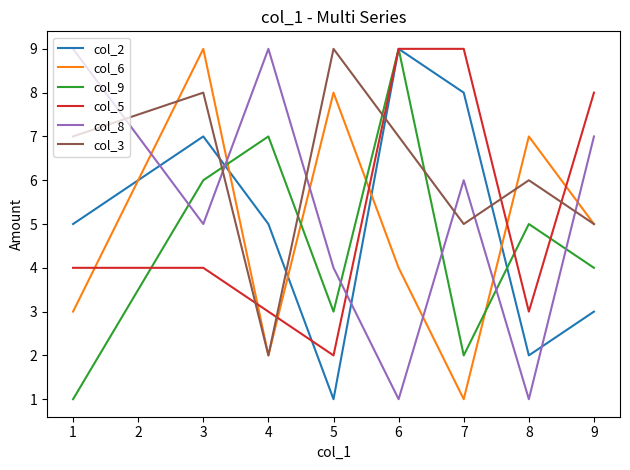

What is the minimum value shown in the chart?

1